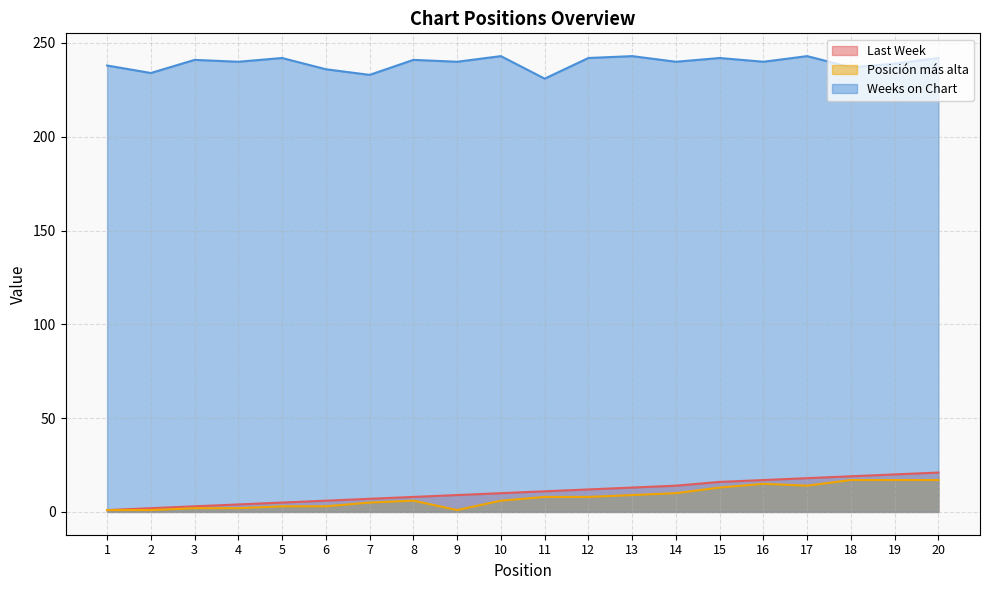

What is the sum of all Last Week values?

216